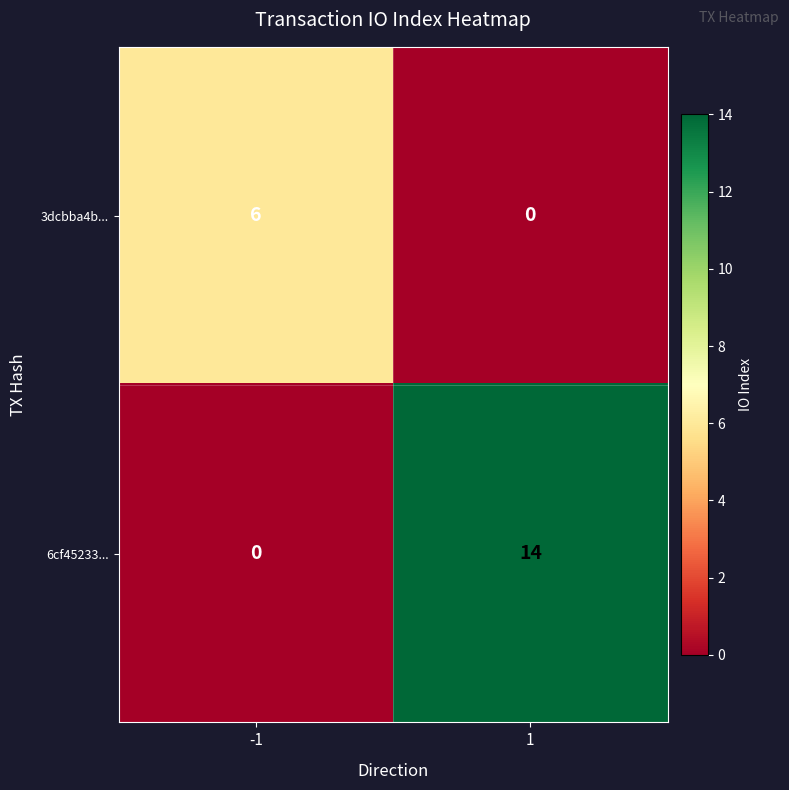

What is the maximum value for 3dcbba4b...?

6